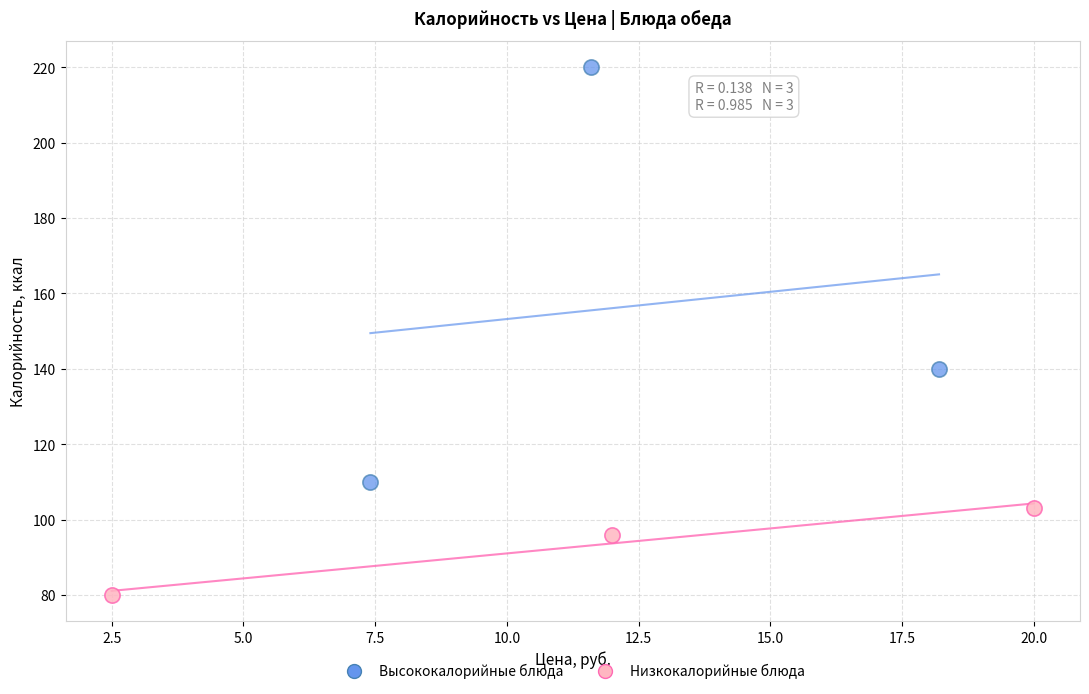

Which series reaches the minimum Y coordinate?

Низкокалорийные блюда